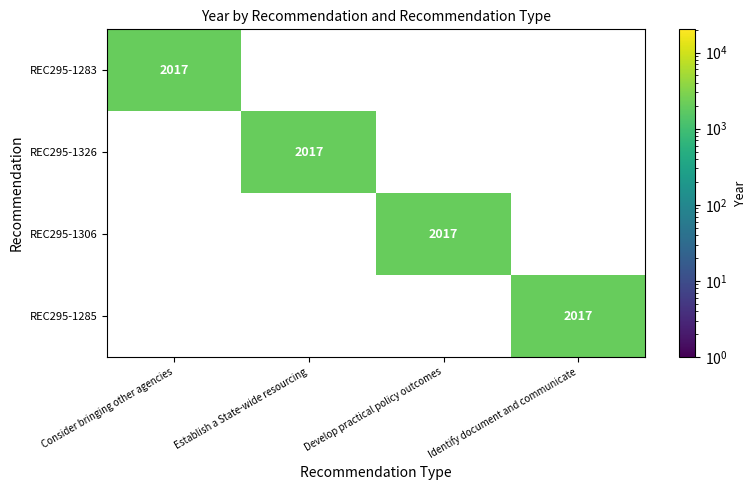

At which label does REC295-1285 reach its peak?

Identify document and communicate